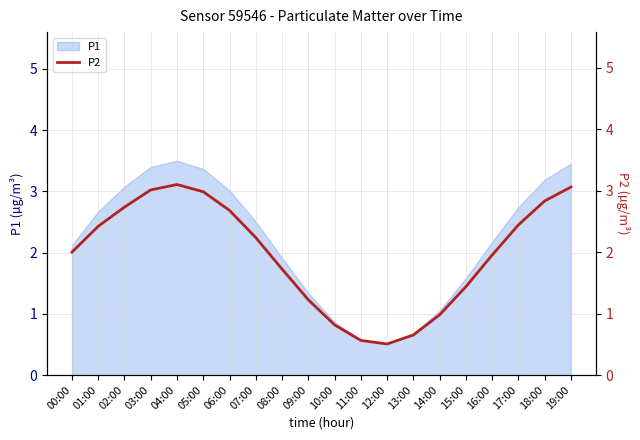

True or false: the data has more than 0 interior local peaks.

True